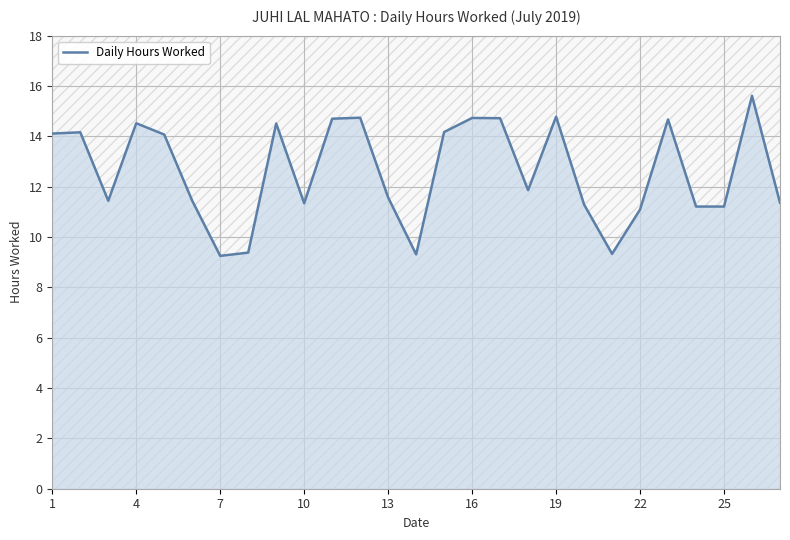

The Daily Hours Worked series shows 11.1 at 22. True or false?

True